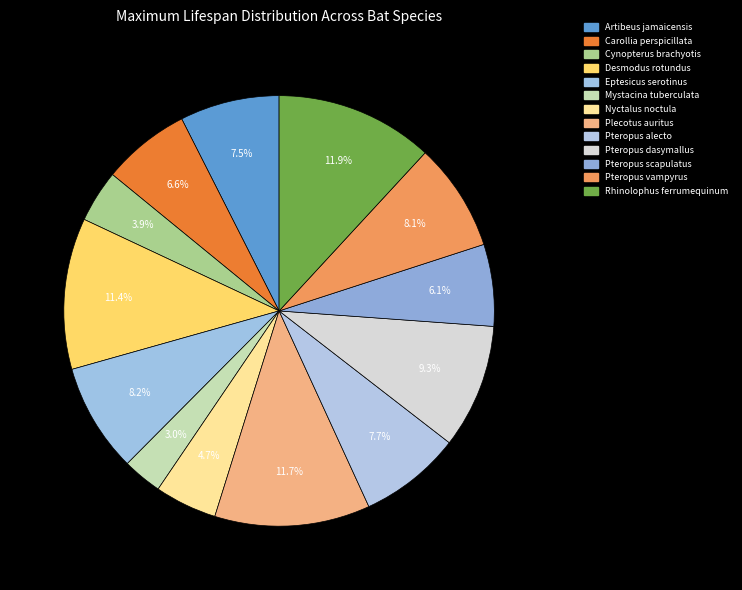

Which slice is the smallest?

Mystacina tuberculata